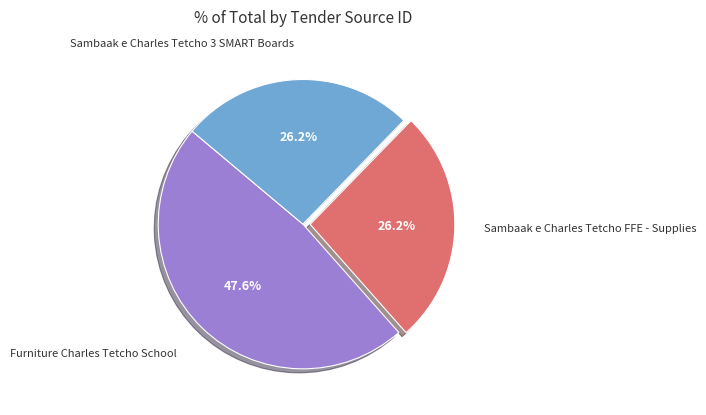

Is there a majority slice in this chart?

No